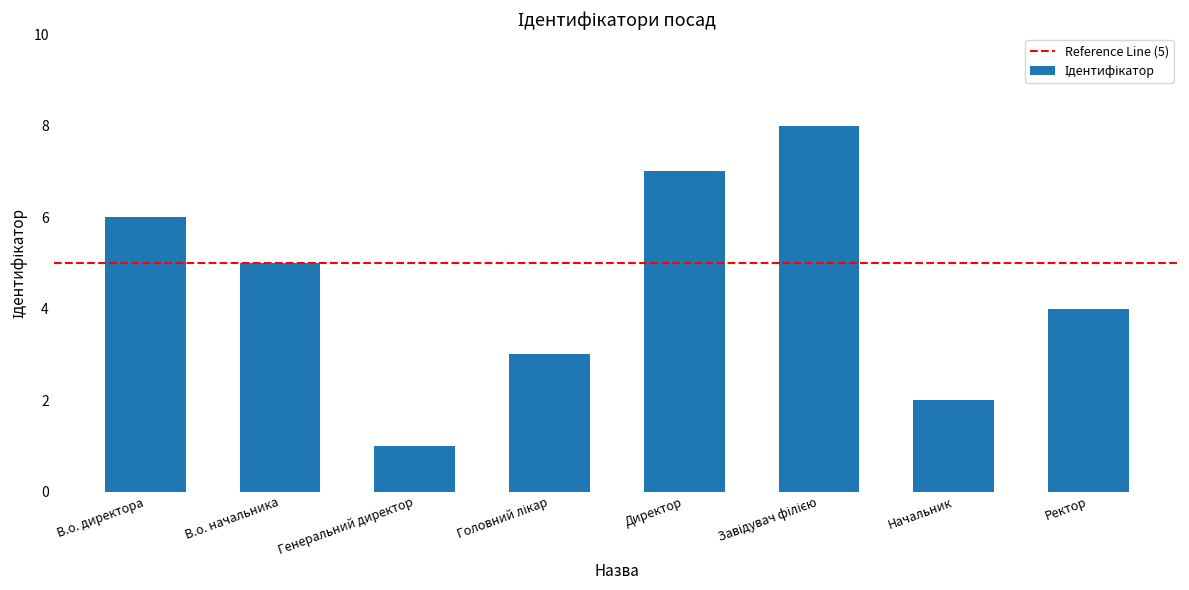

What is the greatest value displayed?

8